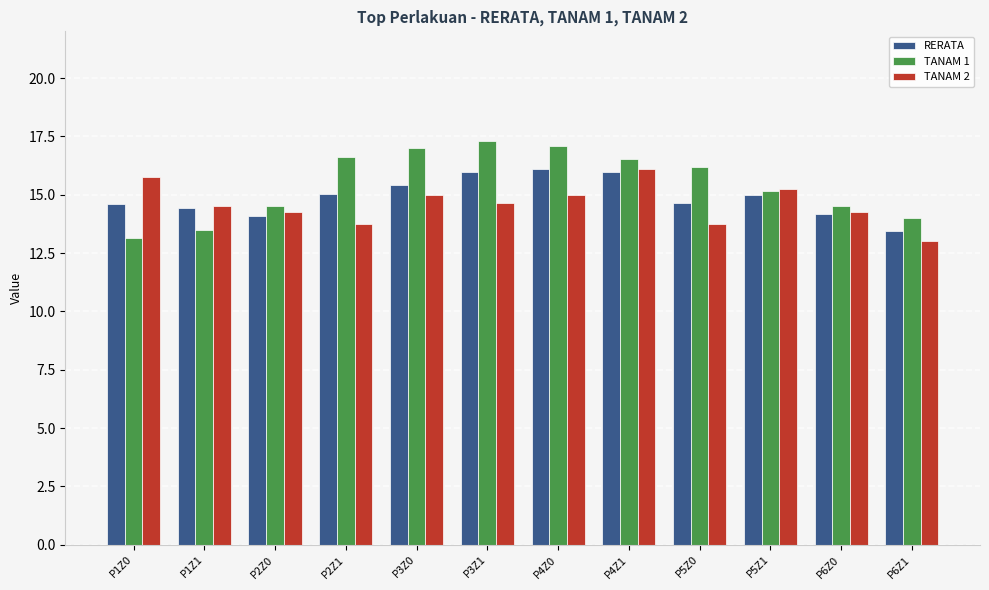

How many bars are there in total?

36